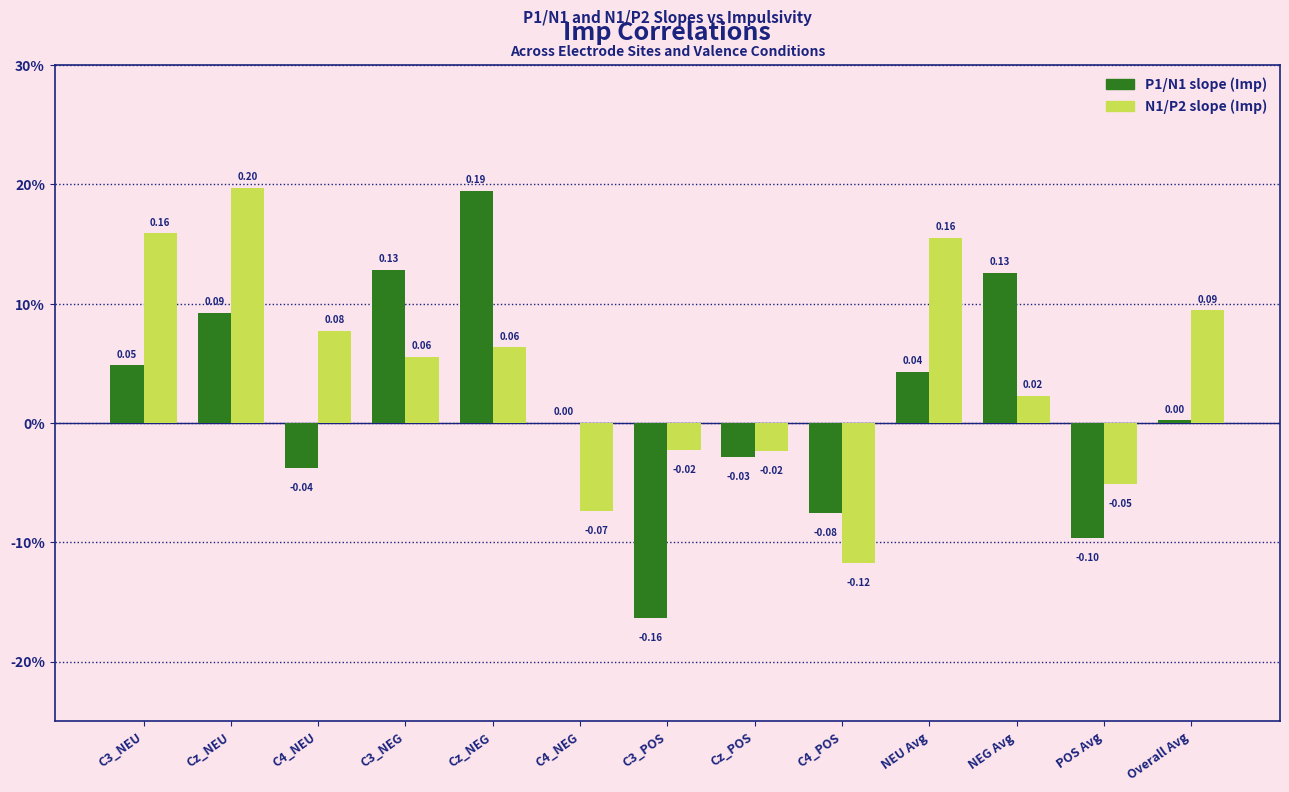

What are all the series names shown in the legend?

P1/N1 slope (Imp), N1/P2 slope (Imp)